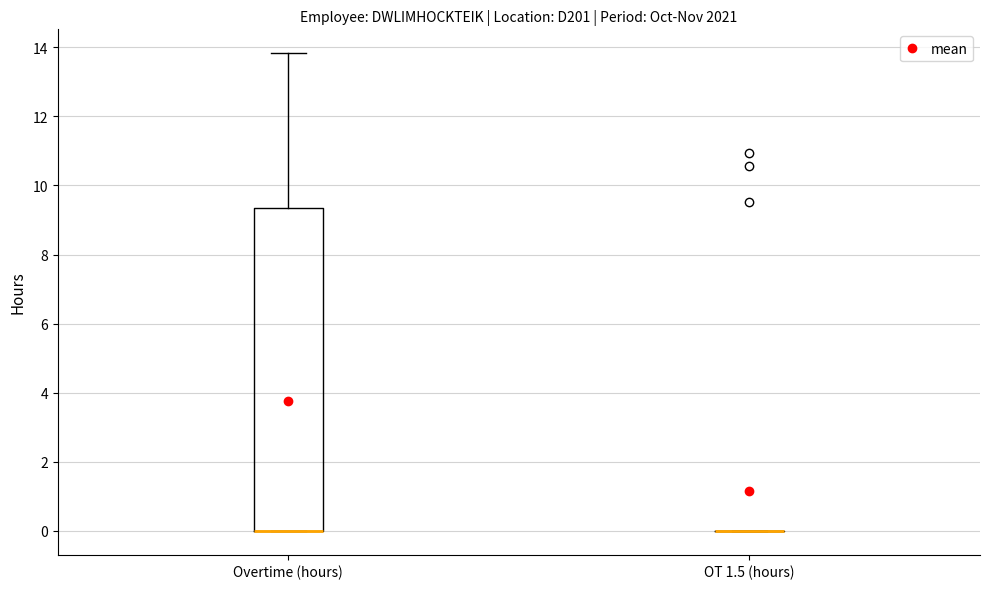

Where is the lower edge of the box for Overtime (hours) on the y-axis? The values are not printed on the chart, so give them approximately, as read against the axis.

0.0